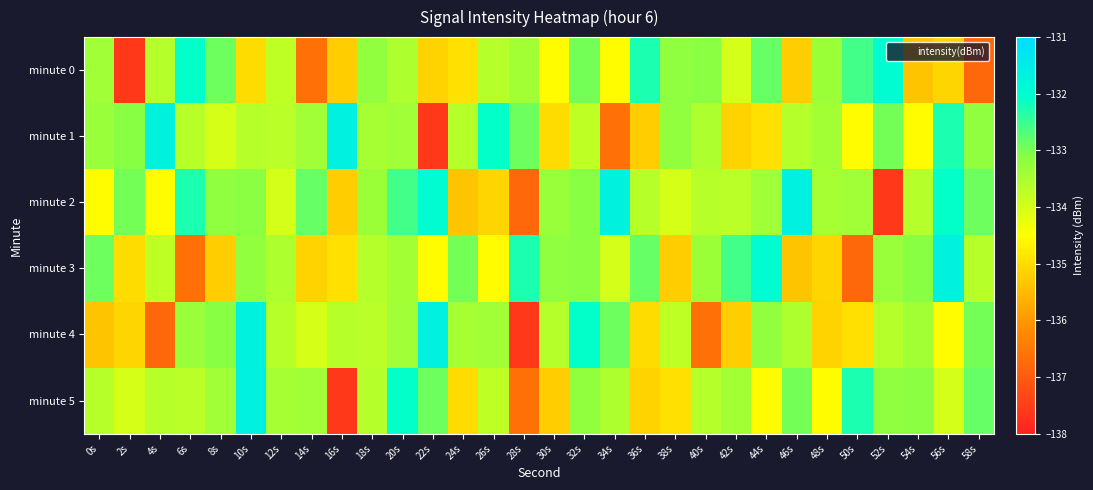

Rank the series by their maximum value, from highest to lowest.

minute 1, minute 2, minute 4, minute 5, minute 3, minute 0